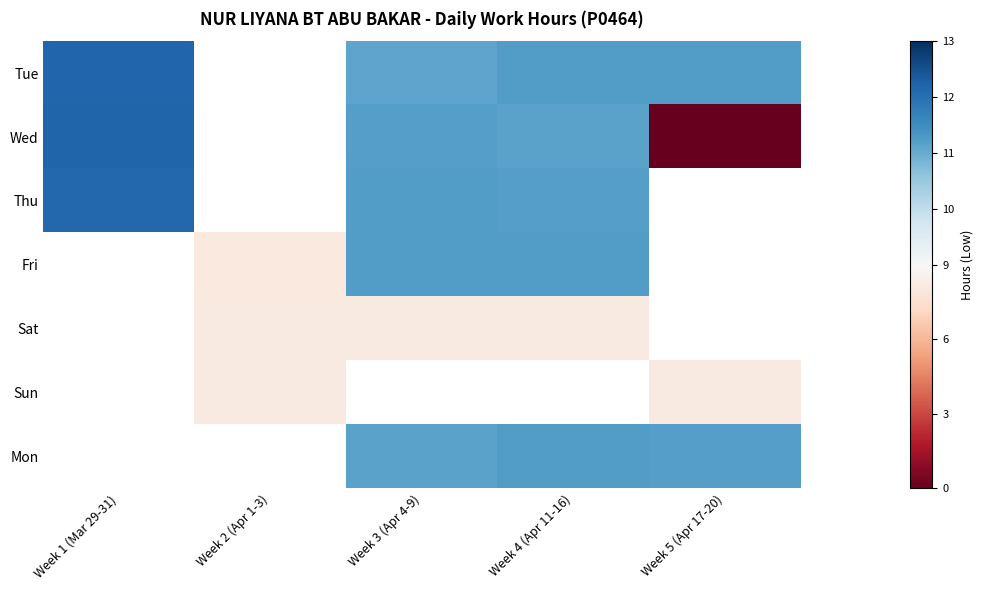

Count the number of data series in this chart.

7